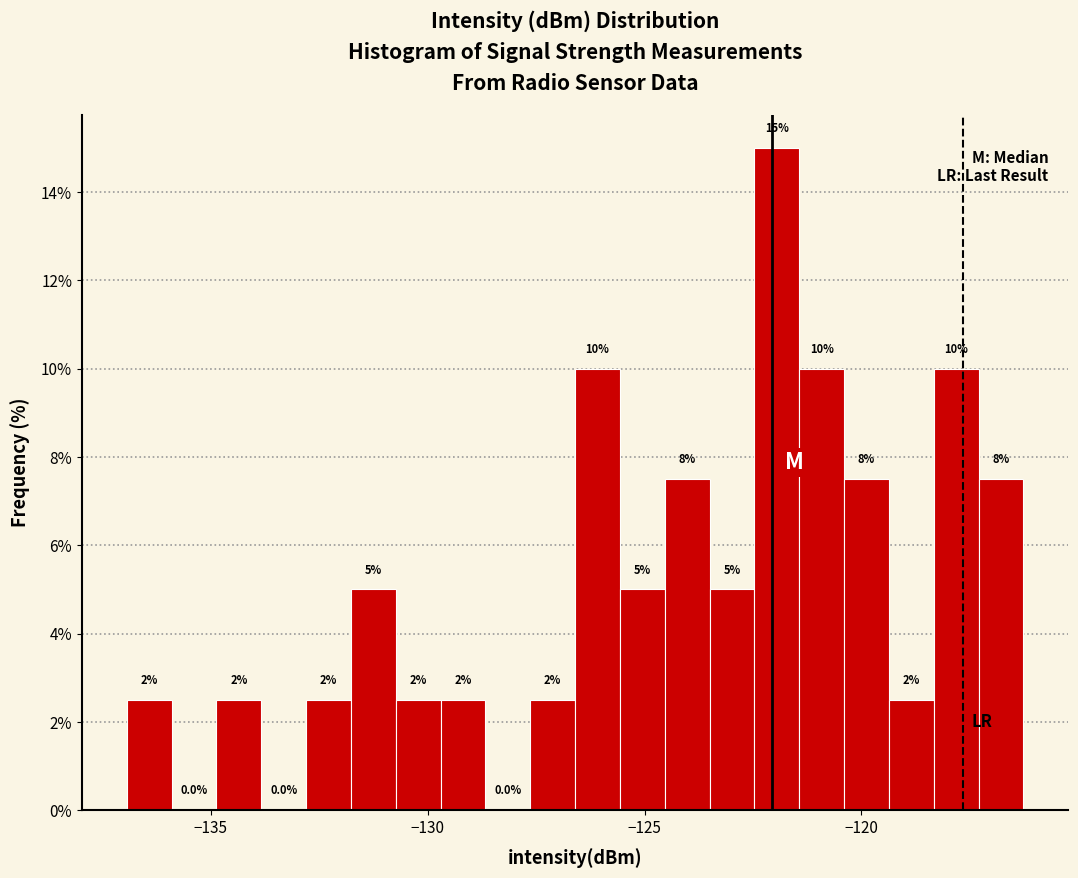

Around what value on the x-axis is the tallest bar? Give the approximate position of its centre, as read against the axis.

-122.0